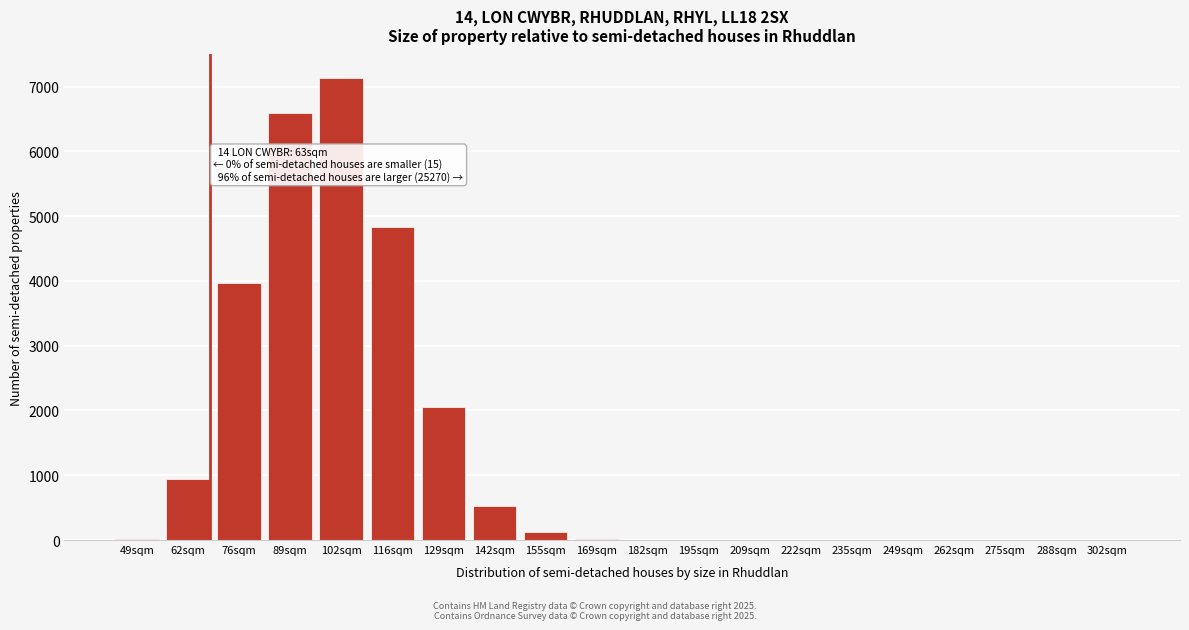

What is the maximum value shown in the chart?

7140